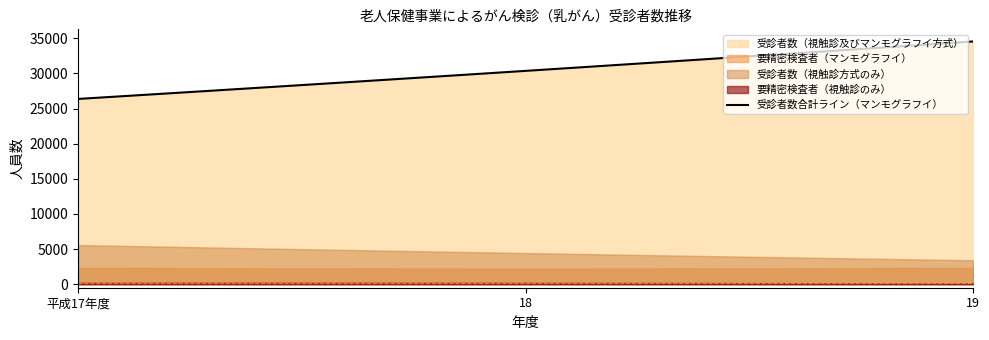

What is the total value across all series at 19?

40624